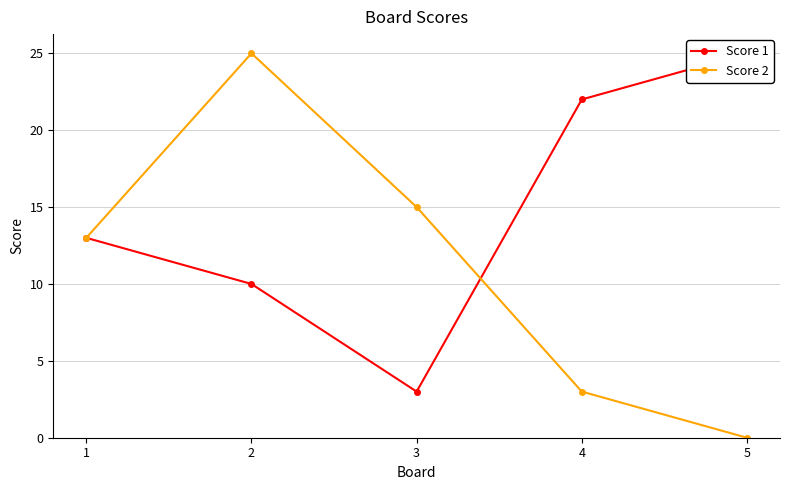

Rank the categories by Score 1 value from highest to lowest.

5, 4, 1, 2, 3